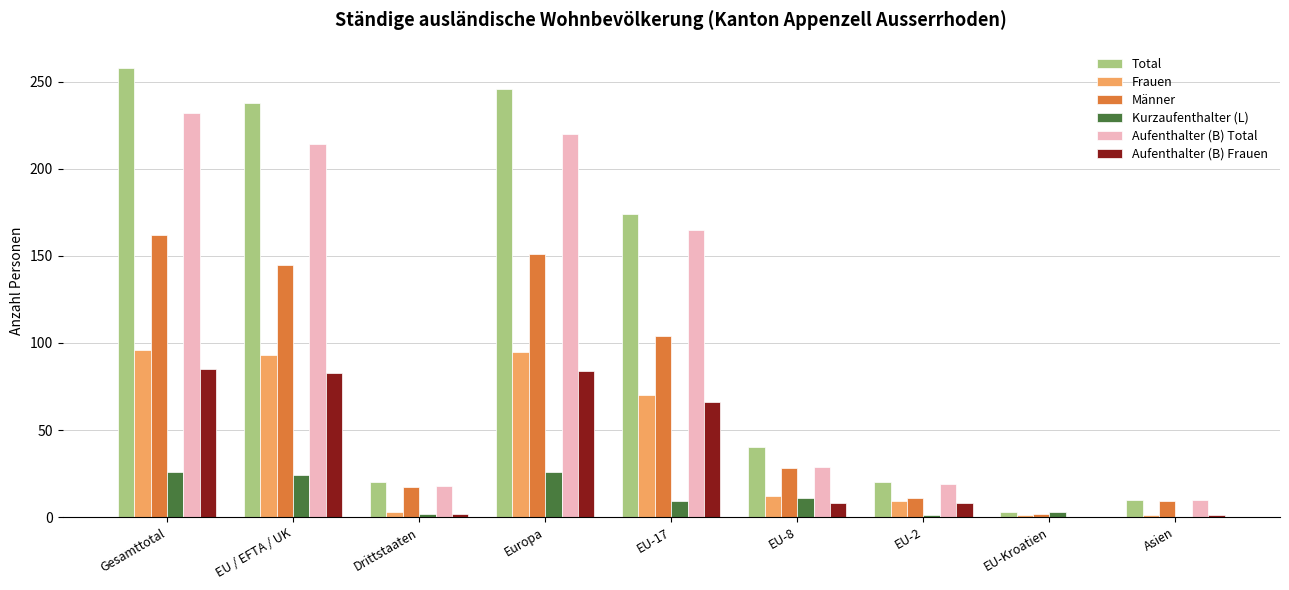

What is the maximum value for Kurzaufenthalter (L)?

26